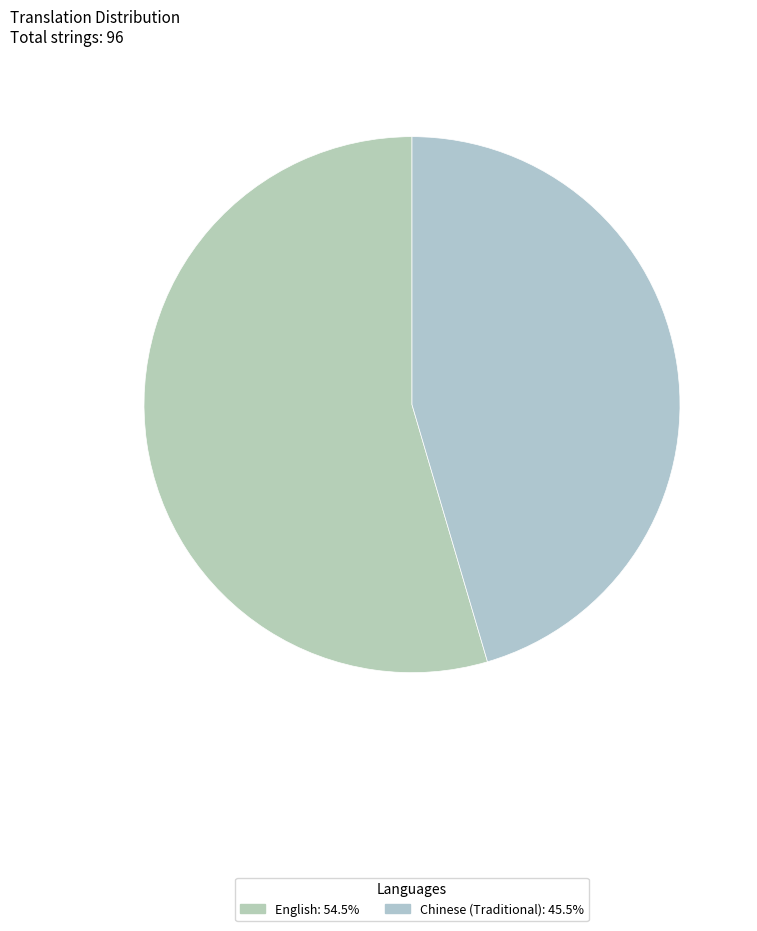

What percentage is the English slice, to the nearest percent?

55%